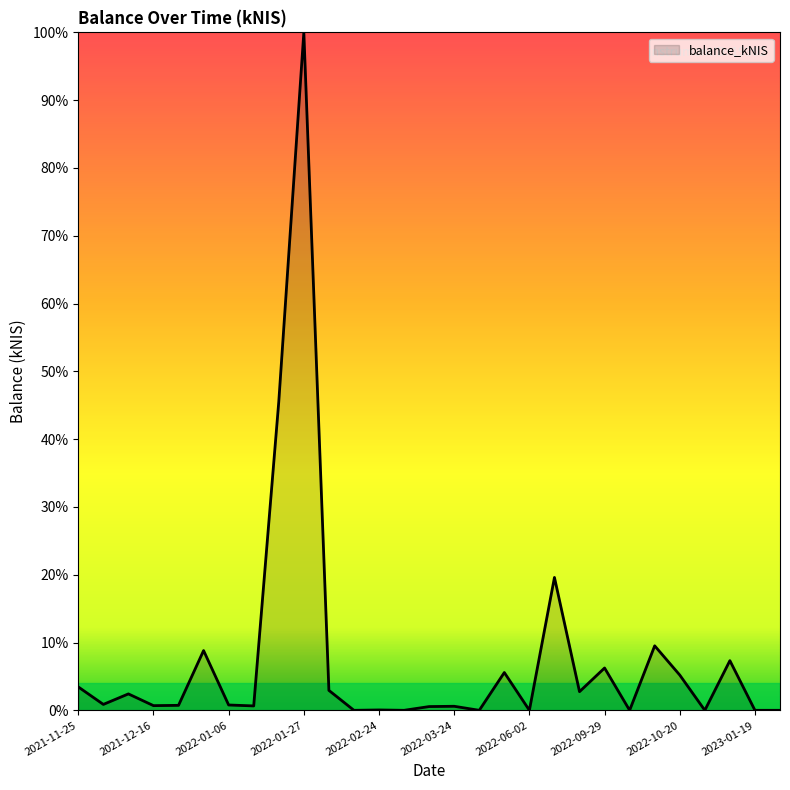

What is the difference between the maximum and minimum values?

100.0